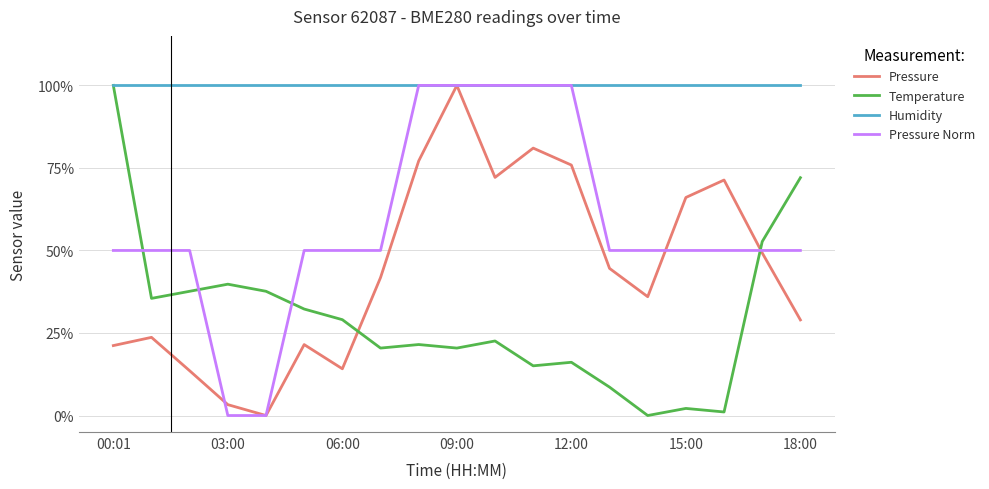

What is the highest value of the Temperature series?

100.0